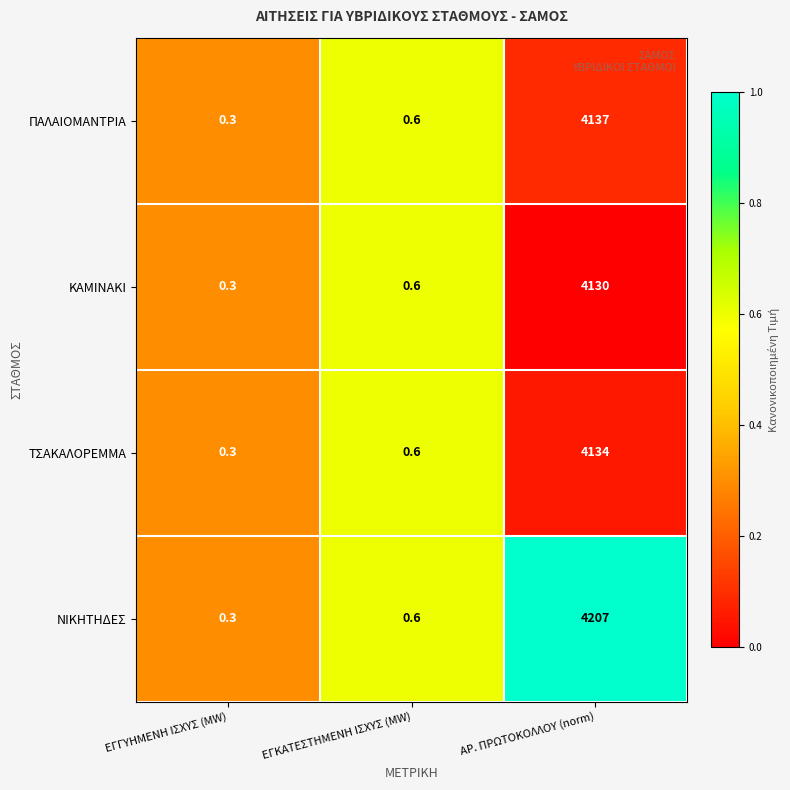

What is the average value of the ΝΙΚΗΤΗΔΕΣ series?

1402.6